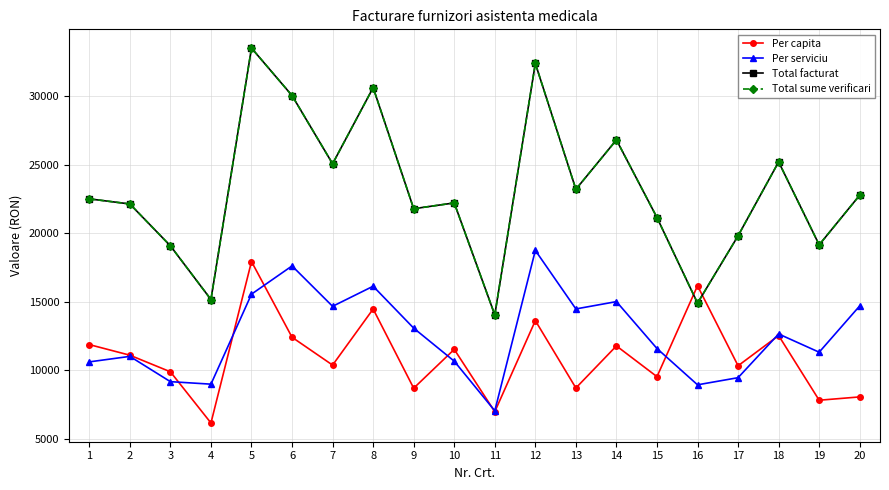

Does the chart have visible grid lines?

Yes